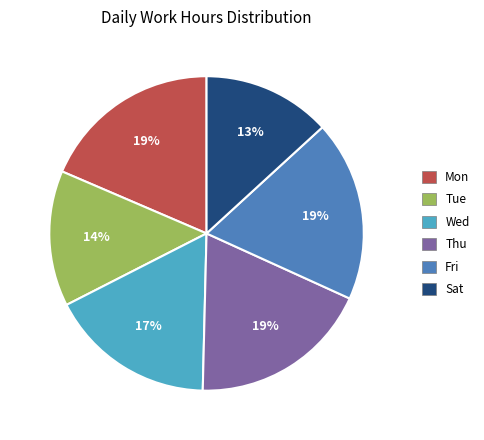

How many slices are in this pie chart?

6